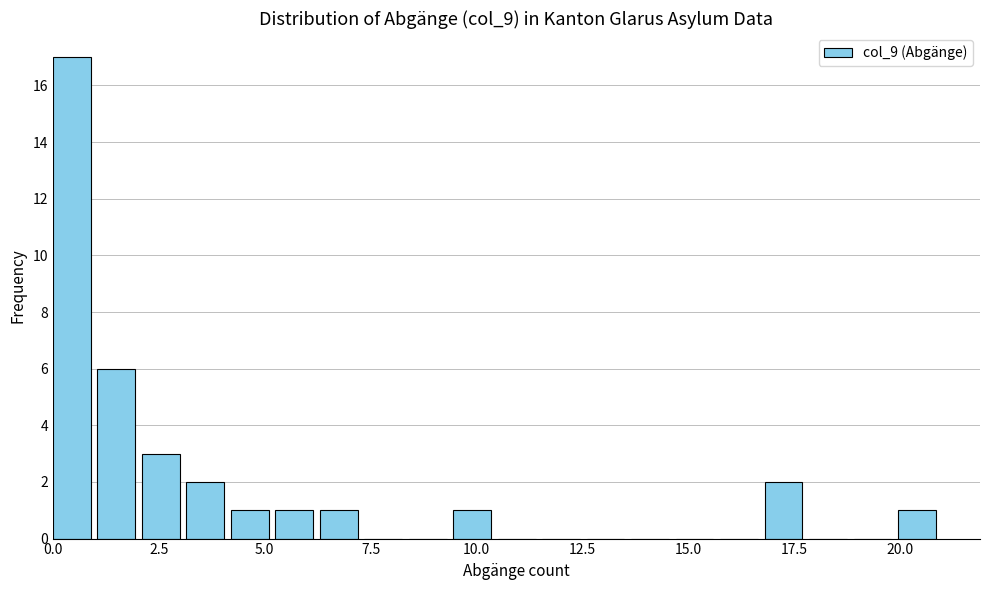

Around what value on the x-axis is the tallest bar? Give the approximate position of its centre, as read against the axis.

0.5